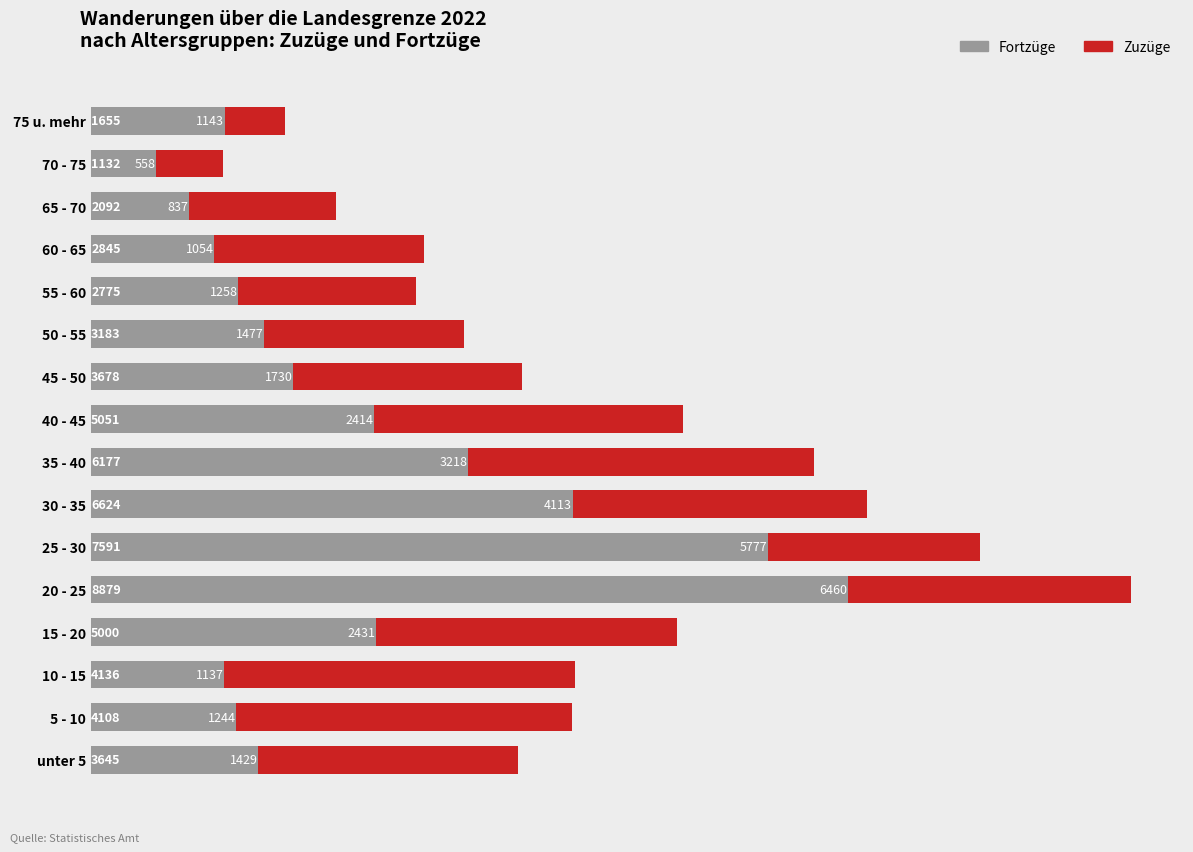

Rank the series by their maximum value, from lowest to highest.

Fortzüge, Zuzüge